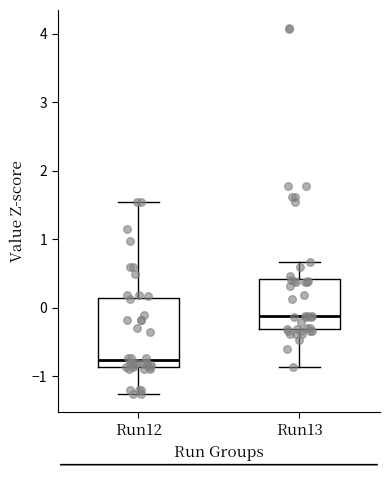

Which box has the highest median line?

Run13